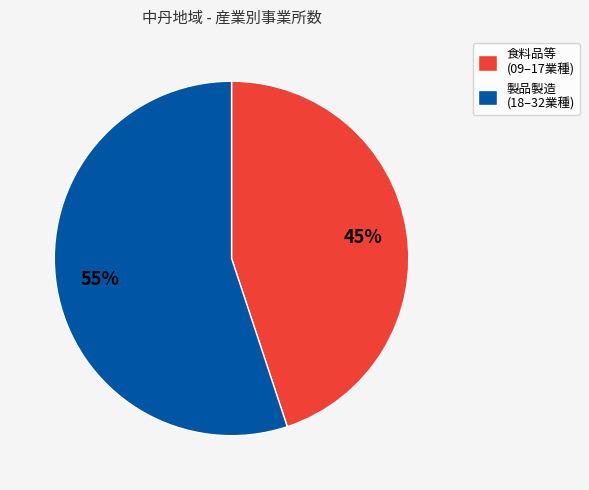

Do 製品製造 (18–32業種) and 食料品等 (09–17業種) together represent more than half of the pie?

Yes